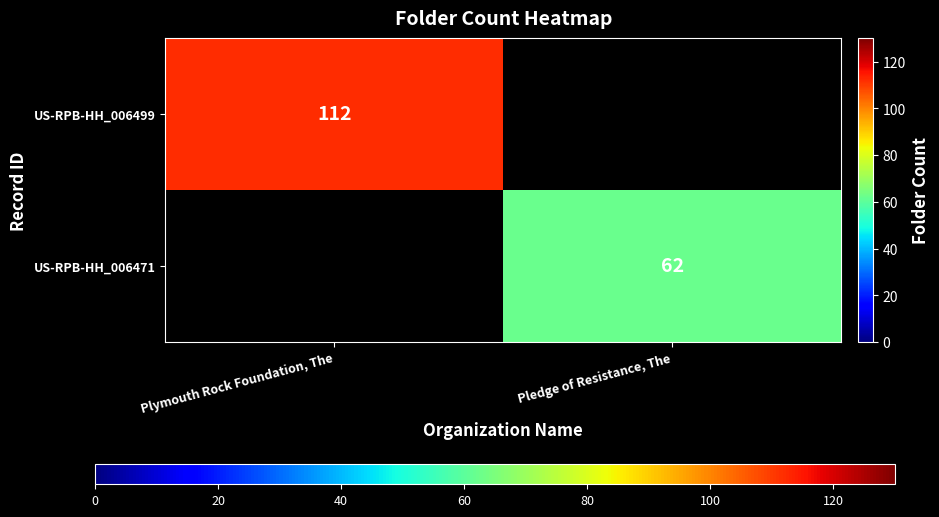

The US-RPB-HH_006499 series shows 153 at Plymouth Rock Foundation, The. True or false?

False